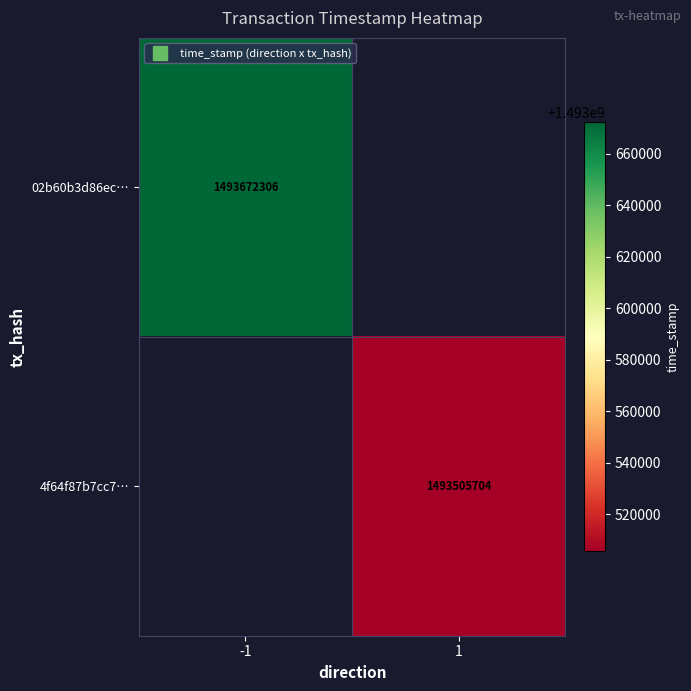

Rank the series by their average value, from lowest to highest.

02b60b3d86ec…, 4f64f87b7cc7…